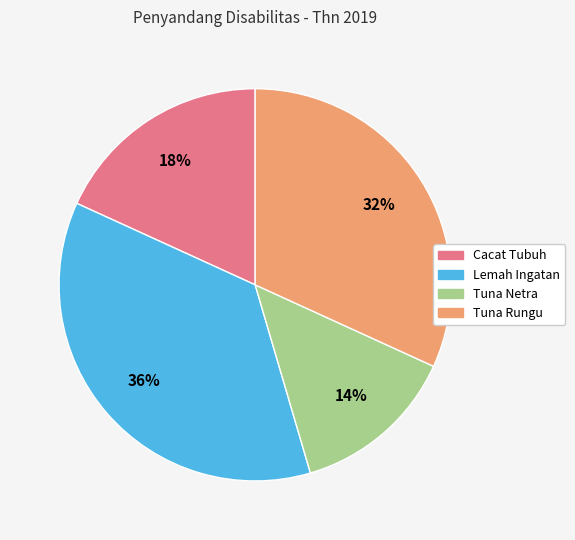

What percentage is the Tuna Rungu slice, to the nearest percent?

32%